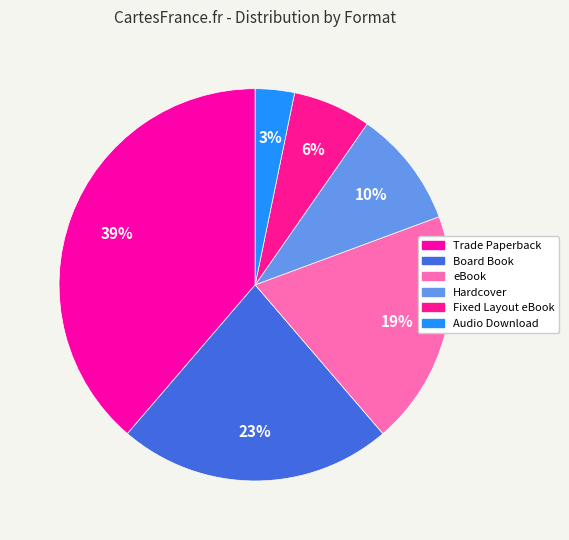

How many segments does this pie chart have?

6